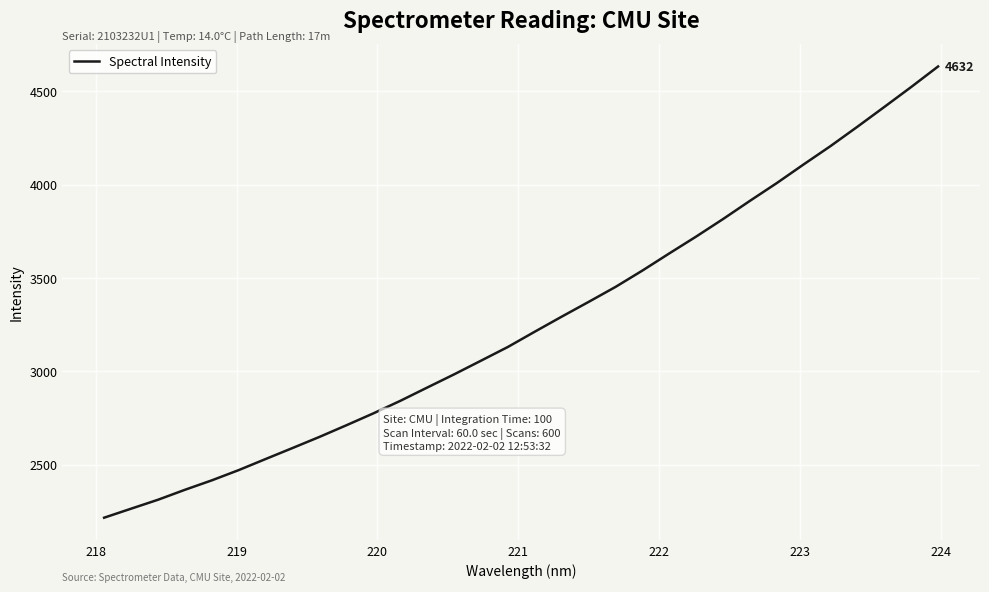

What is the difference between the maximum and minimum values?

2416.9